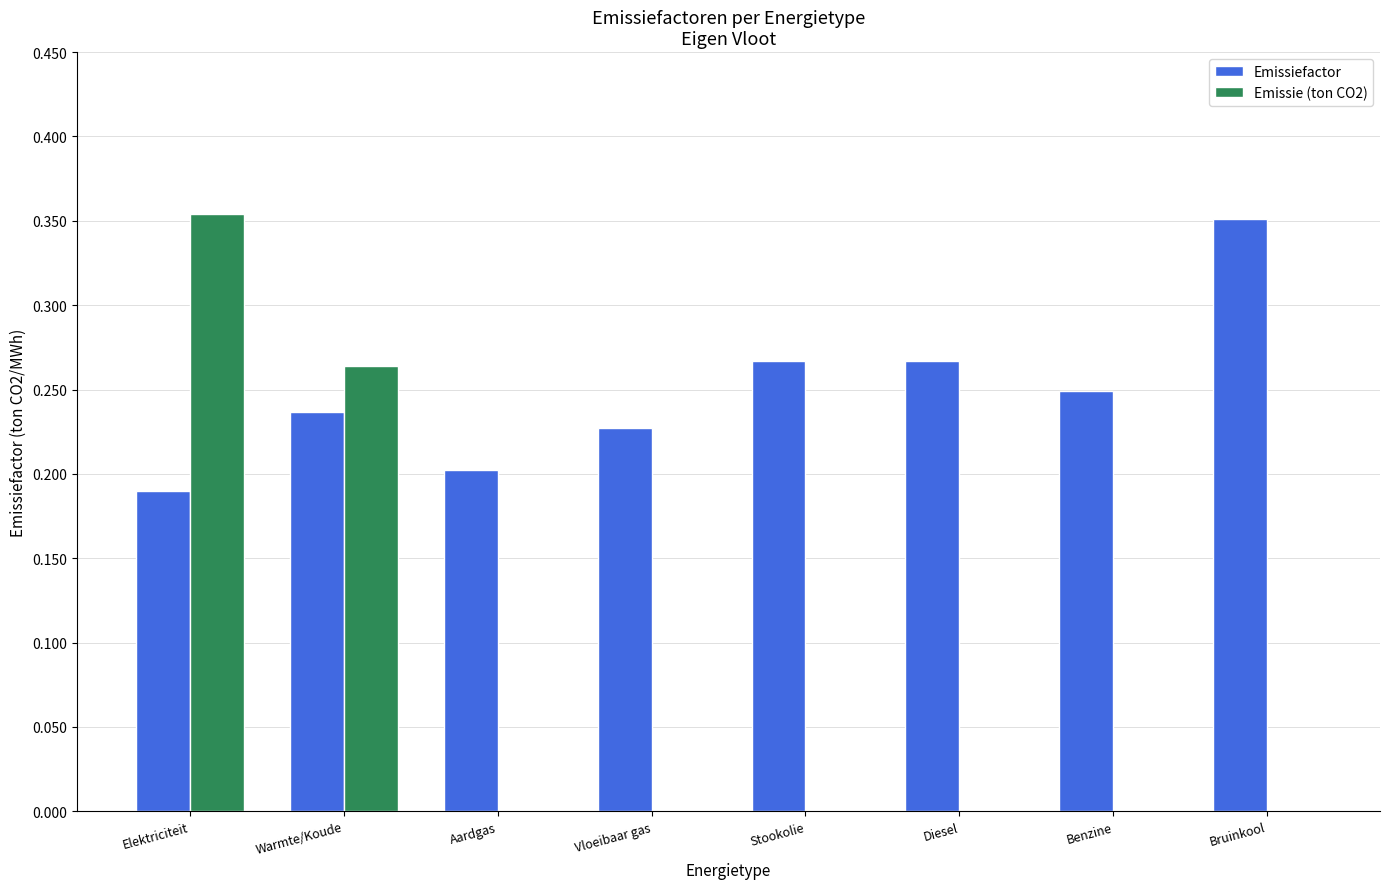

Are the bars horizontal?

No